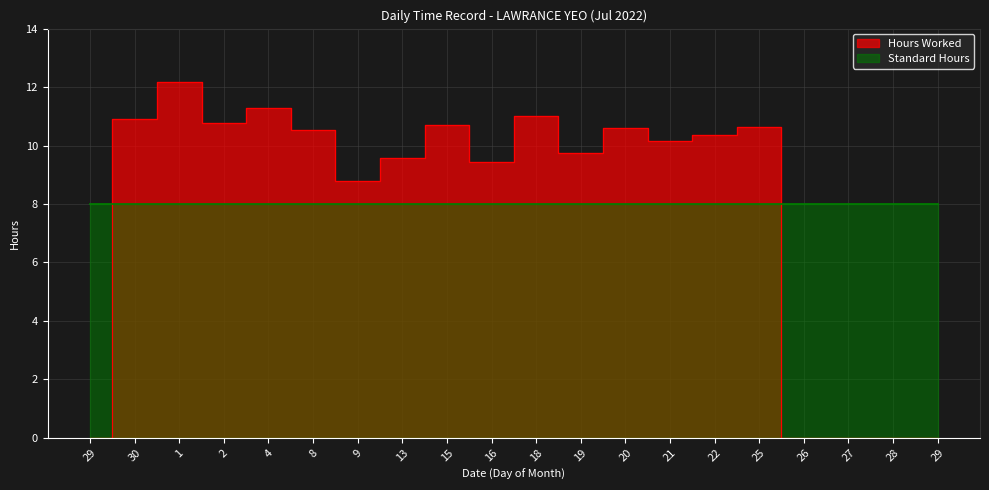

List the labels in order of value, largest first.

1, 4, 18, 30, 2, 15, 25, 20, 8, 22, 21, 19, 13, 16, 9, 29, 26, 27, 28, 29